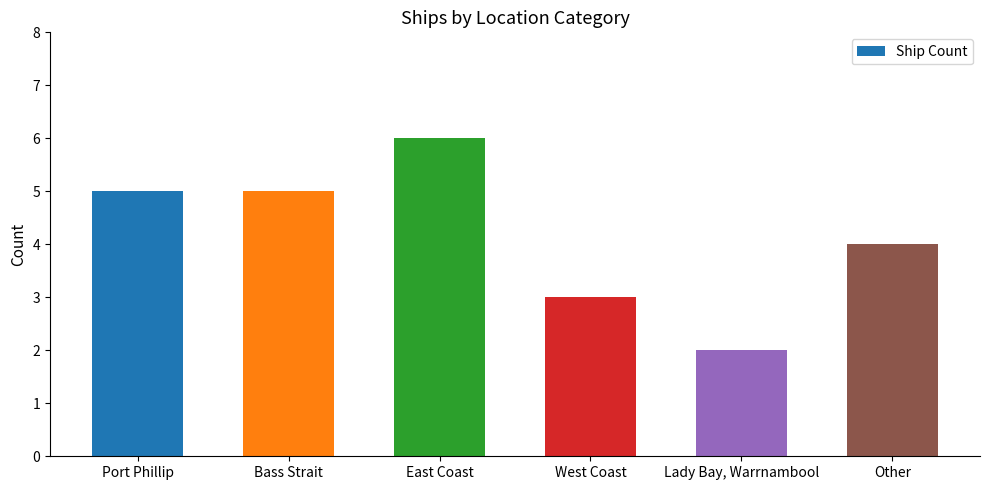

Which category has the highest value across all series?

East Coast